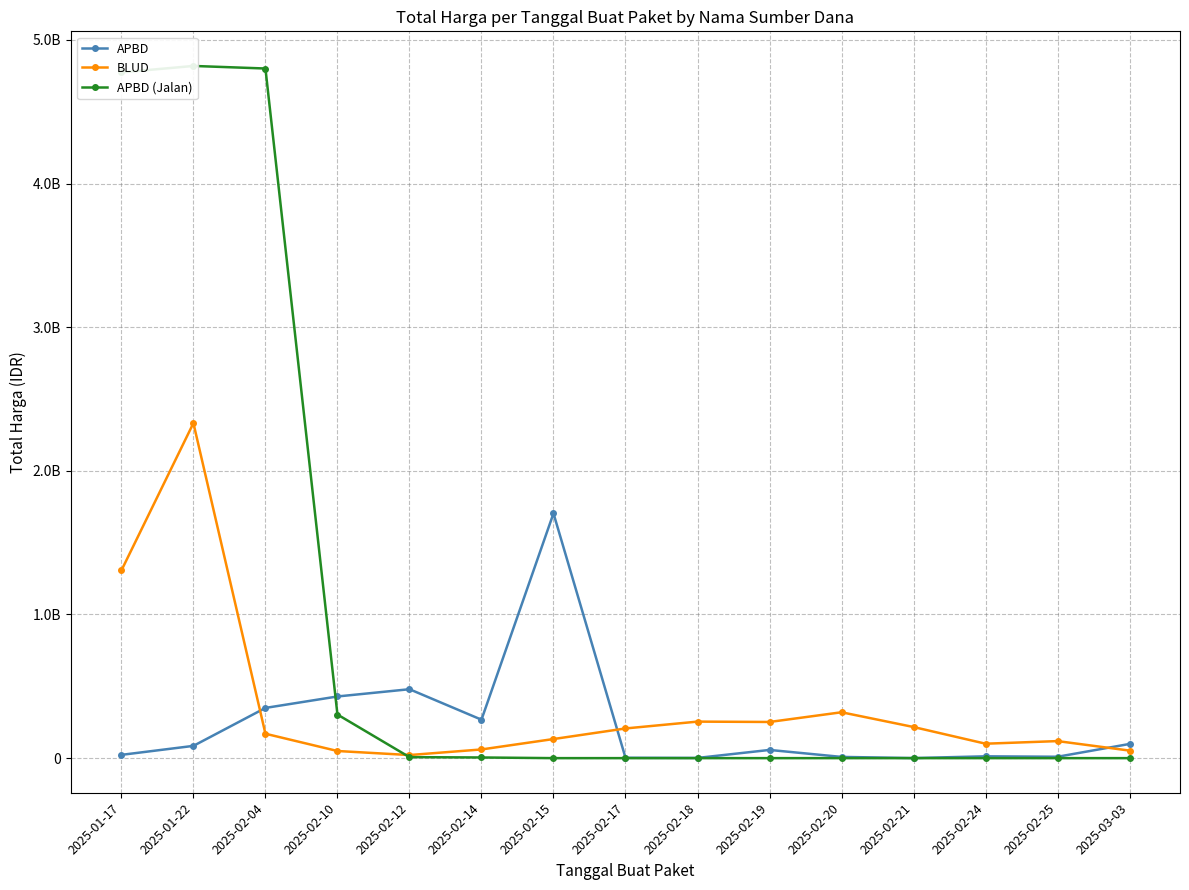

Where is the first local maximum for APBD?

2025-02-12